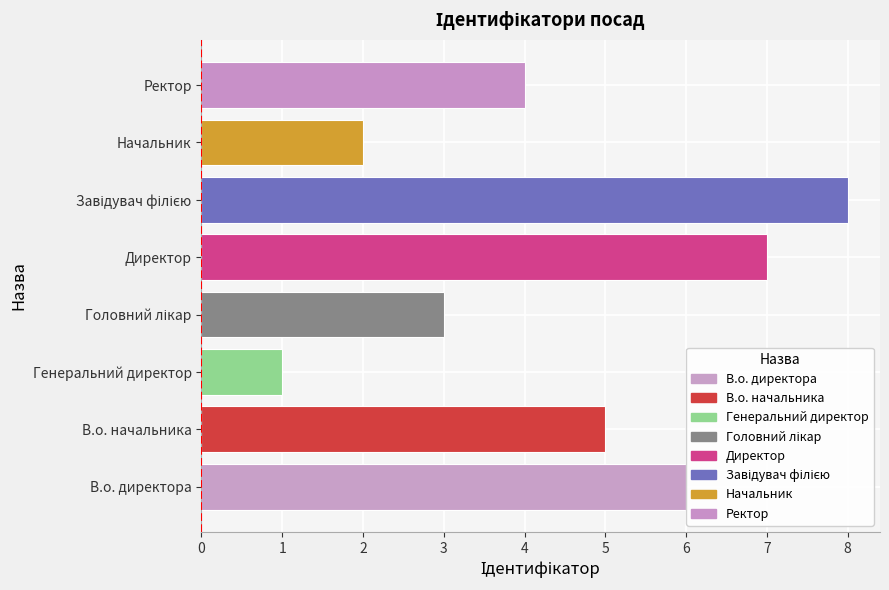

What is the change in value from Генеральний директор to Начальник?

+1